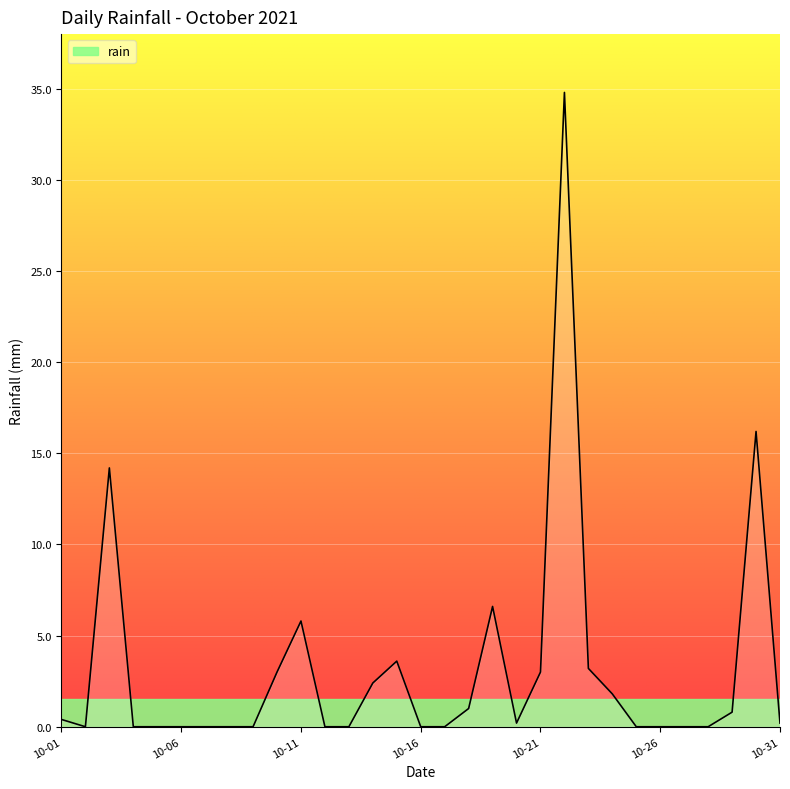

What is the difference between the maximum and minimum values?

34.8